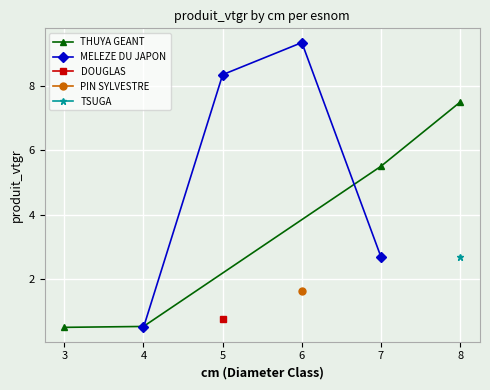

What is the lowest value of the THUYA GEANT series?

0.5